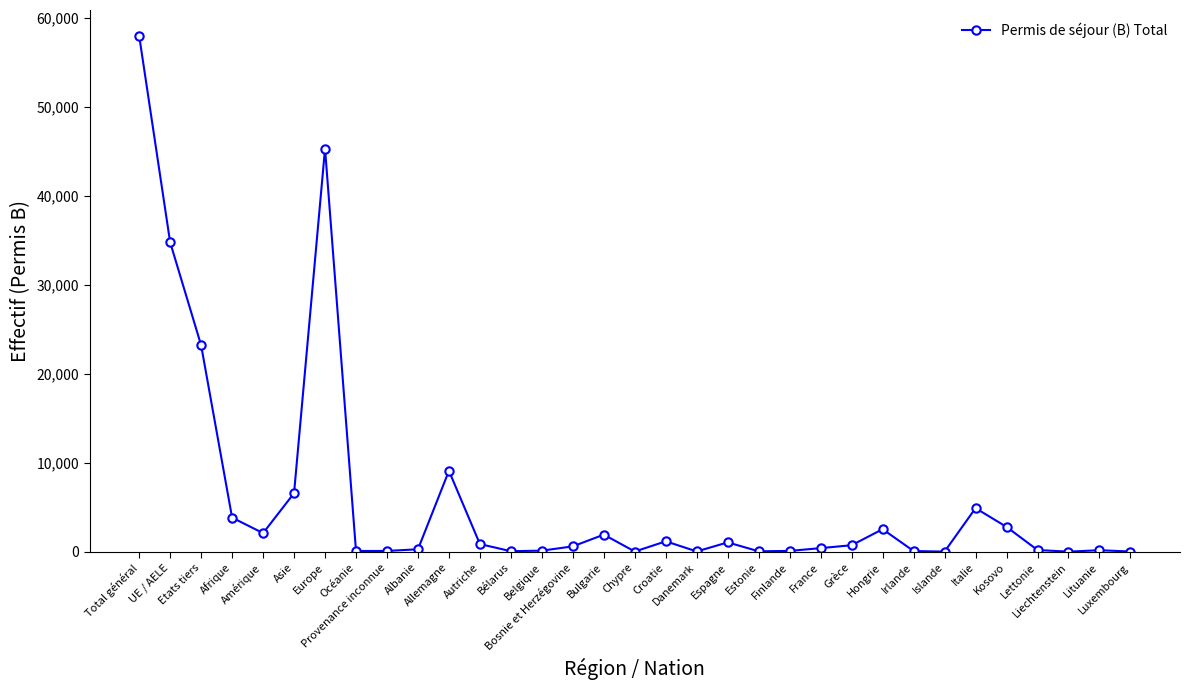

What is the label of the 3rd point from the right?

Liechtenstein